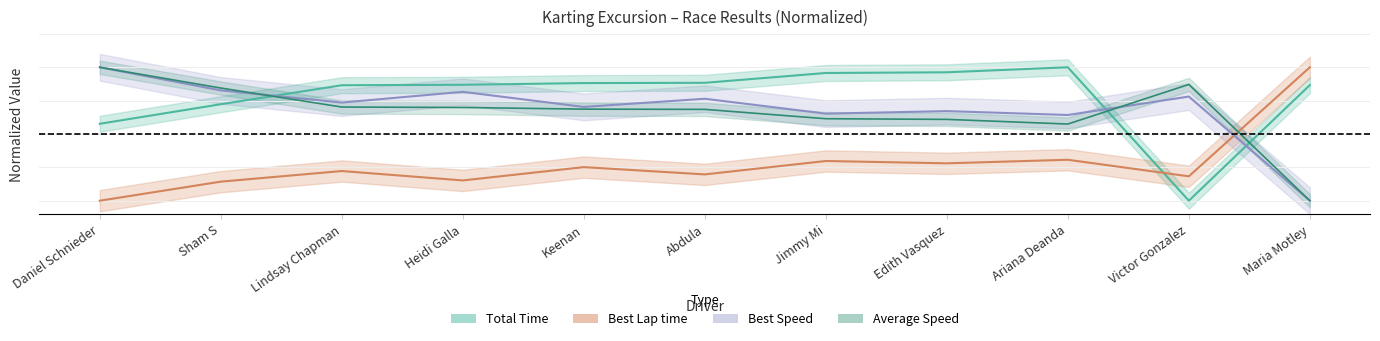

What is the label of the 9th point from the right?

Lindsay Chapman